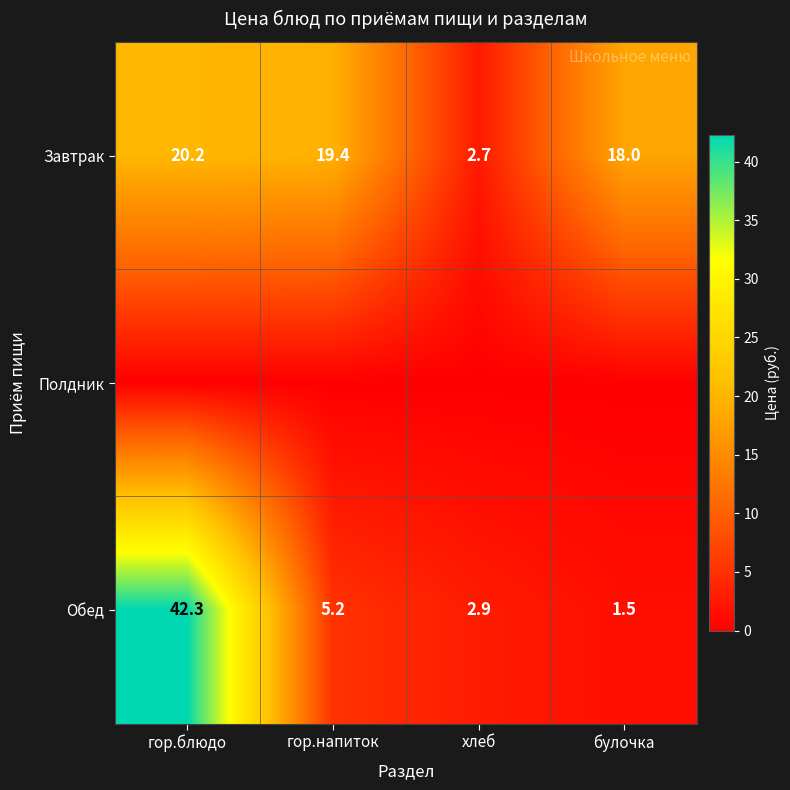

What is the minimum value for Обед?

1.5